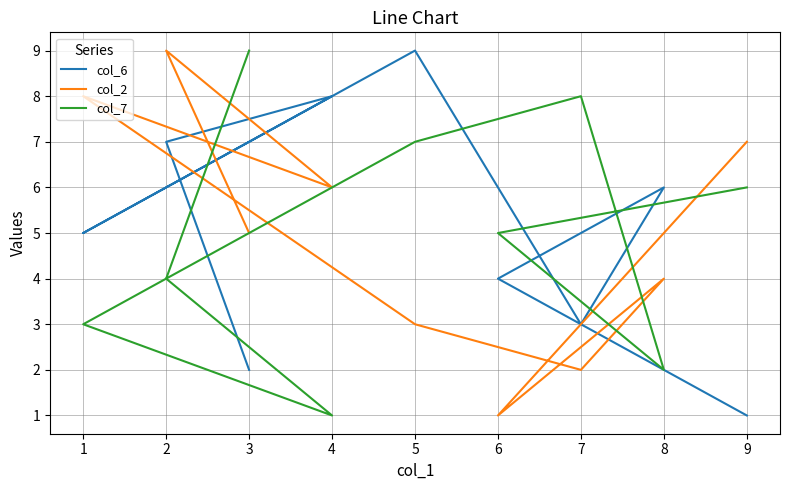

In col_6, how many points are lower than both neighbors (excluding endpoints)?

2